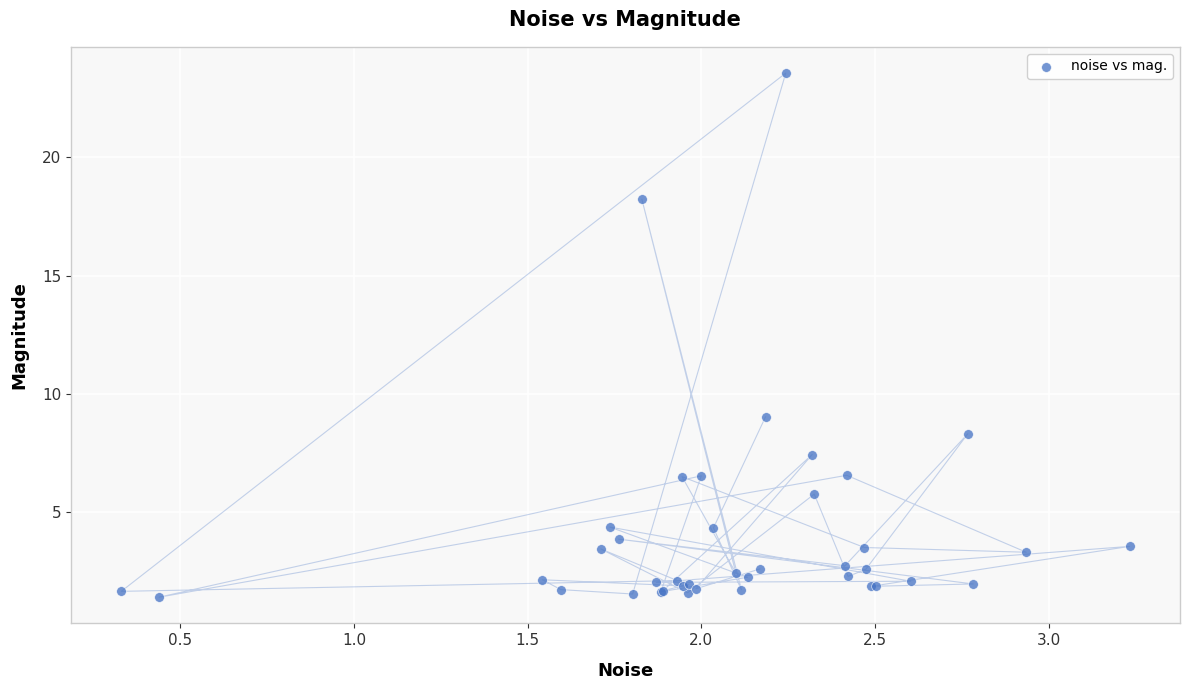

What Y value in the scatter plot is closest to 12?

9.0